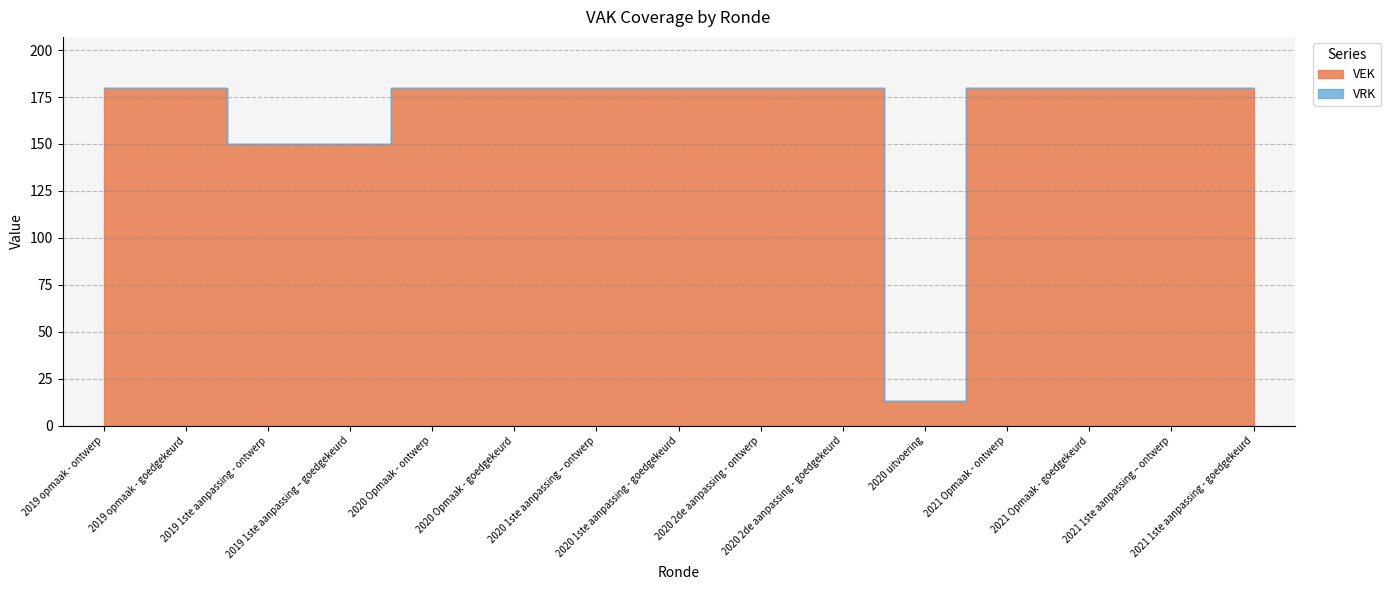

Reading left to right, transcribe all the data shown in this chart.

VEK: 180	180	150	150	180	180	180	180	180	180	13	180	180	180	180
VRK: 0	0	0	0	0	0	0	0	0	0	0	0	0	0	0